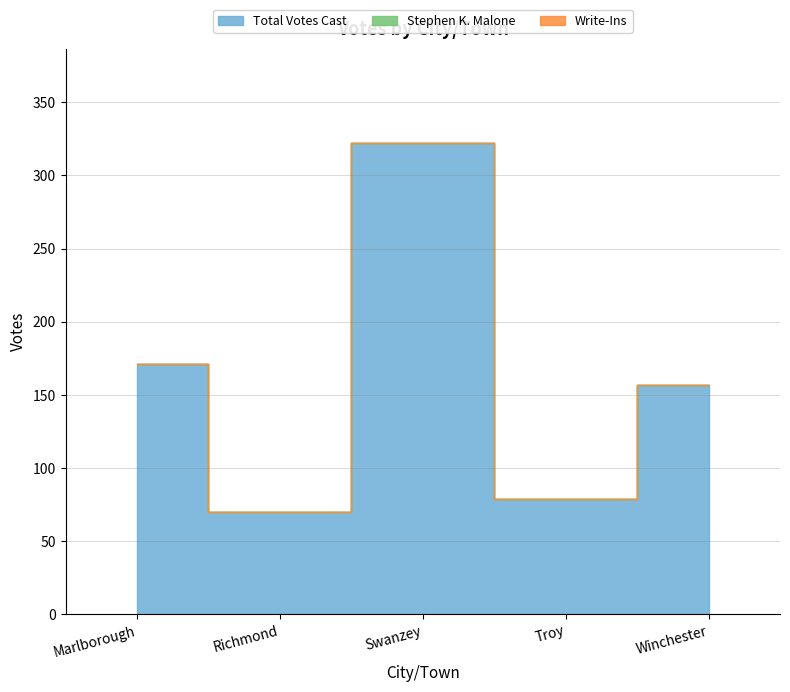

True or false: Total Votes Cast and Stephen K. Malone intersect in this chart.

False